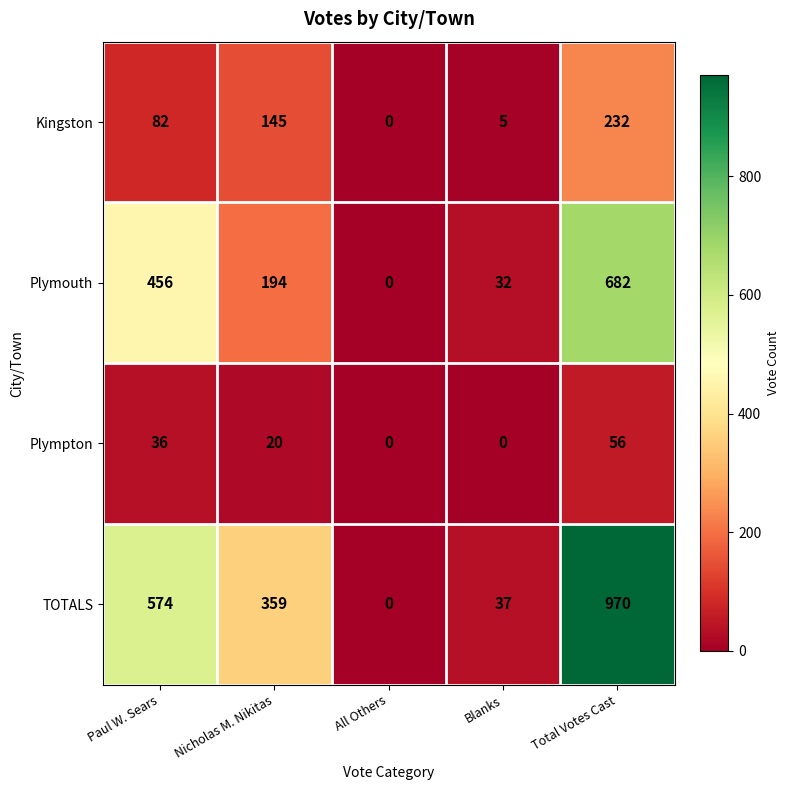

Which series changed the most between Paul W. Sears and Blanks?

TOTALS